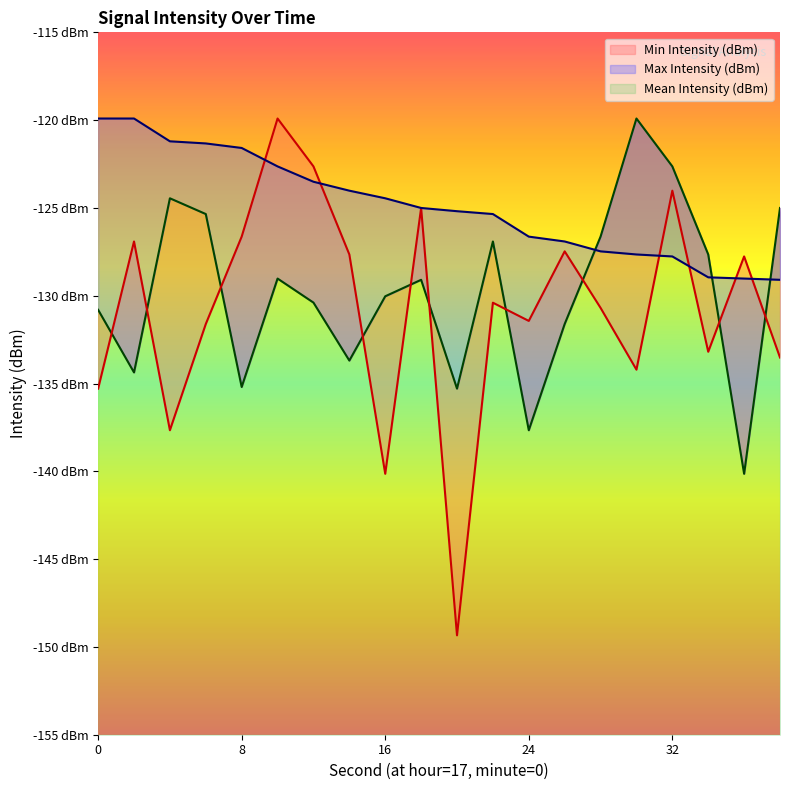

What is the total value across all series at 30?

-381.8